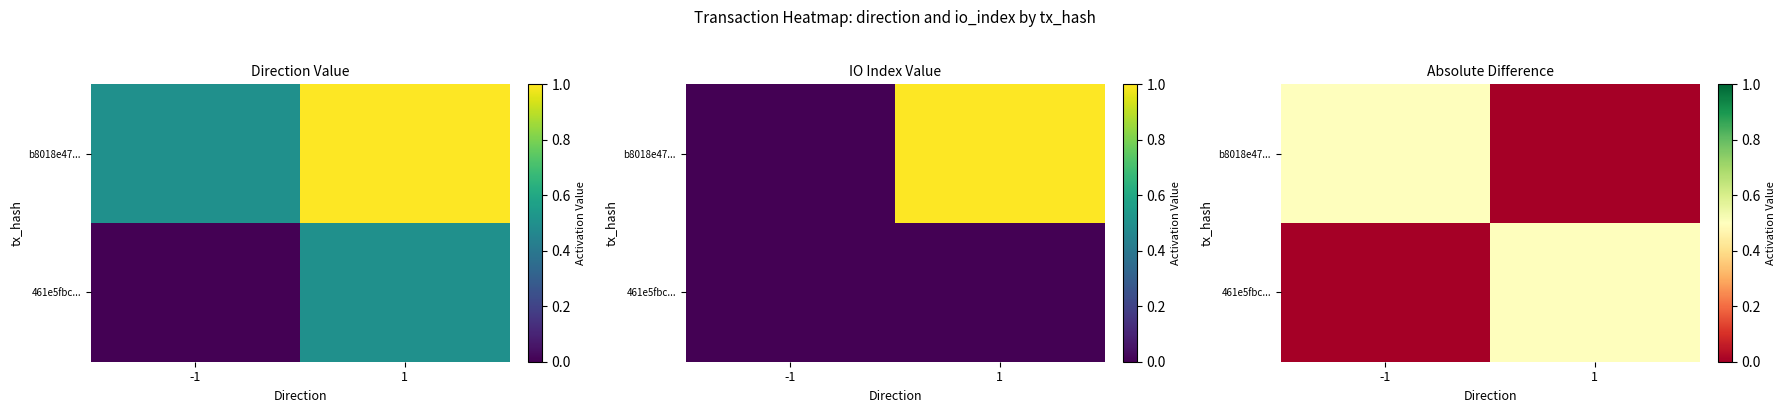

The value of 461e5fbc... at -1 is 0.0. True or false?

True